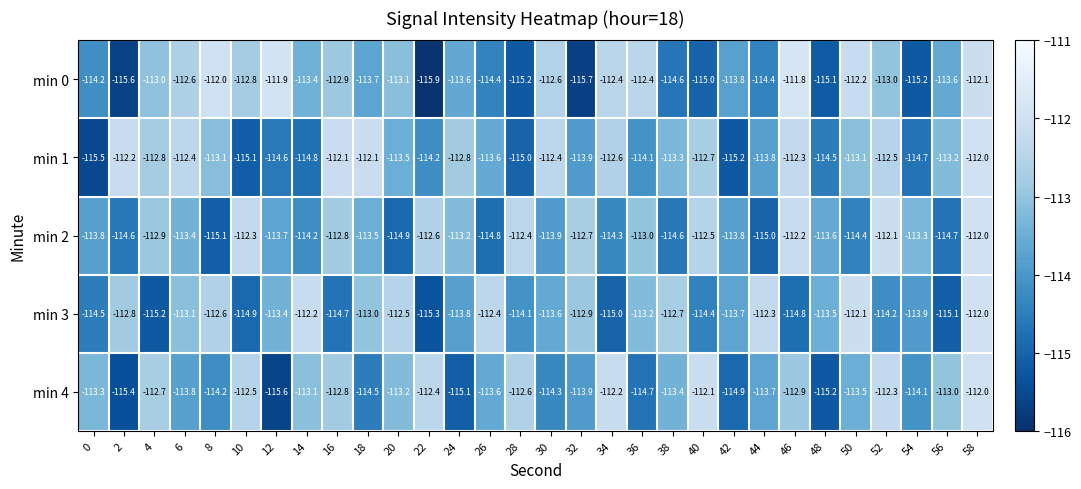

What is the difference between the maximum and second lowest values in the min 1 series?

3.2